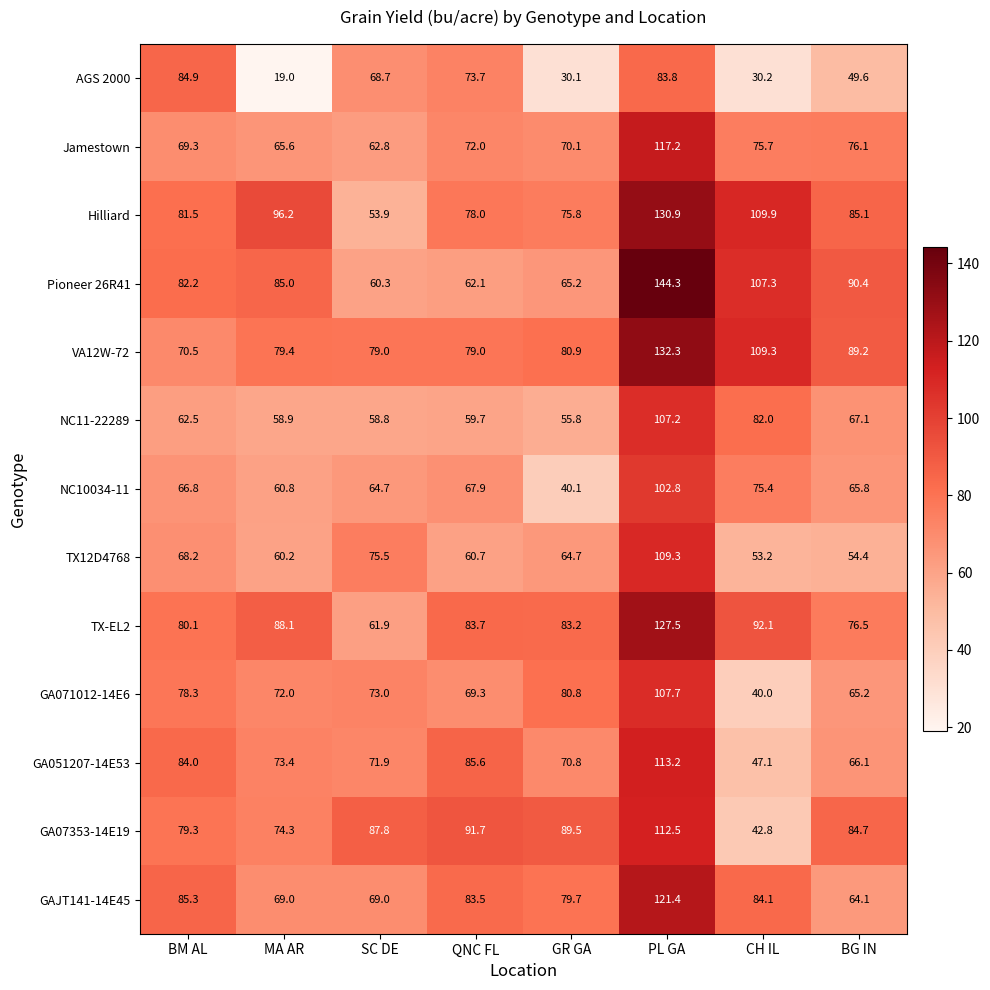

Rank the series by their maximum value, from lowest to highest.

AGS 2000, NC10034-11, NC11-22289, GA071012-14E6, TX12D4768, GA07353-14E19, GA051207-14E53, Jamestown, GAJT141-14E45, TX-EL2, Hilliard, VA12W-72, Pioneer 26R41